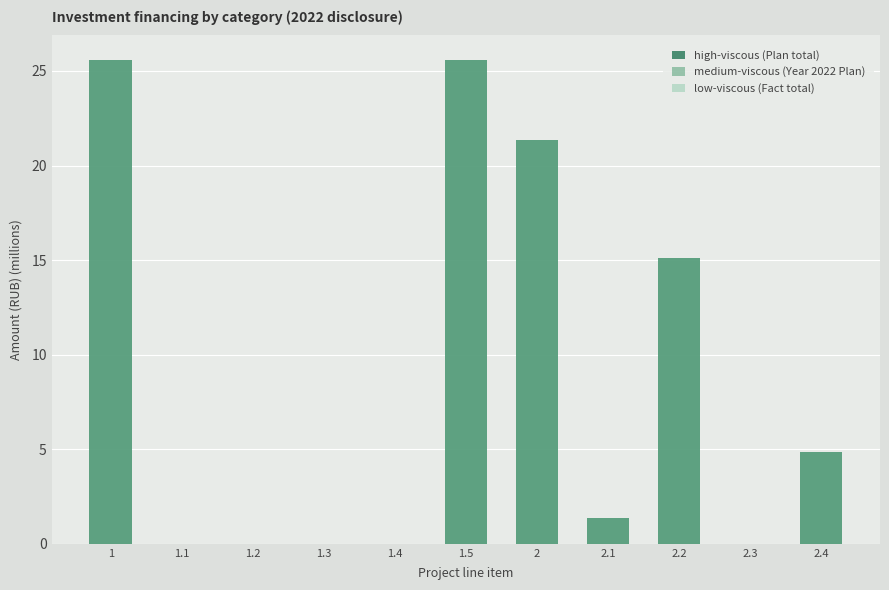

Between 1.3 and 1, which is larger?

1